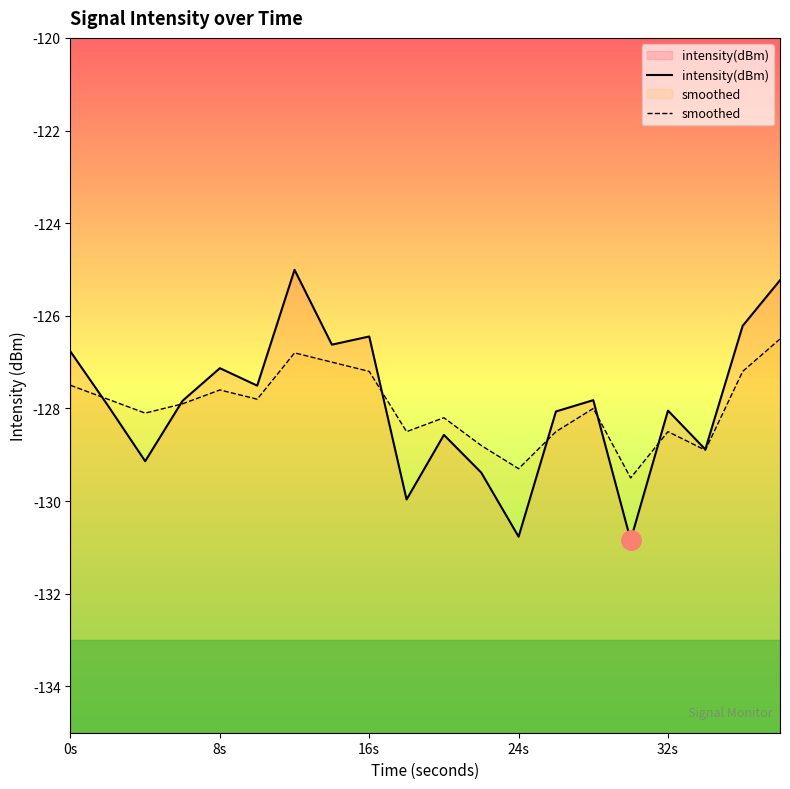

Which series has the largest total across all categories?

intensity(dBm)